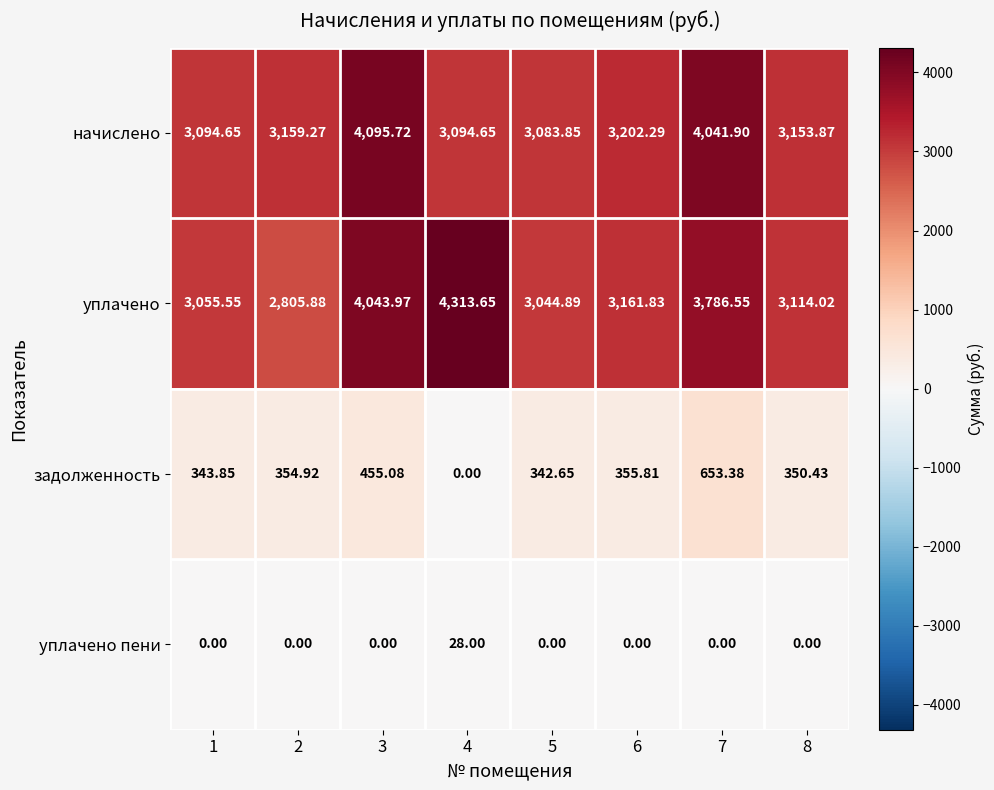

Is the value of уплачено at 5 greater than the value of уплачено пени at 3?

Yes